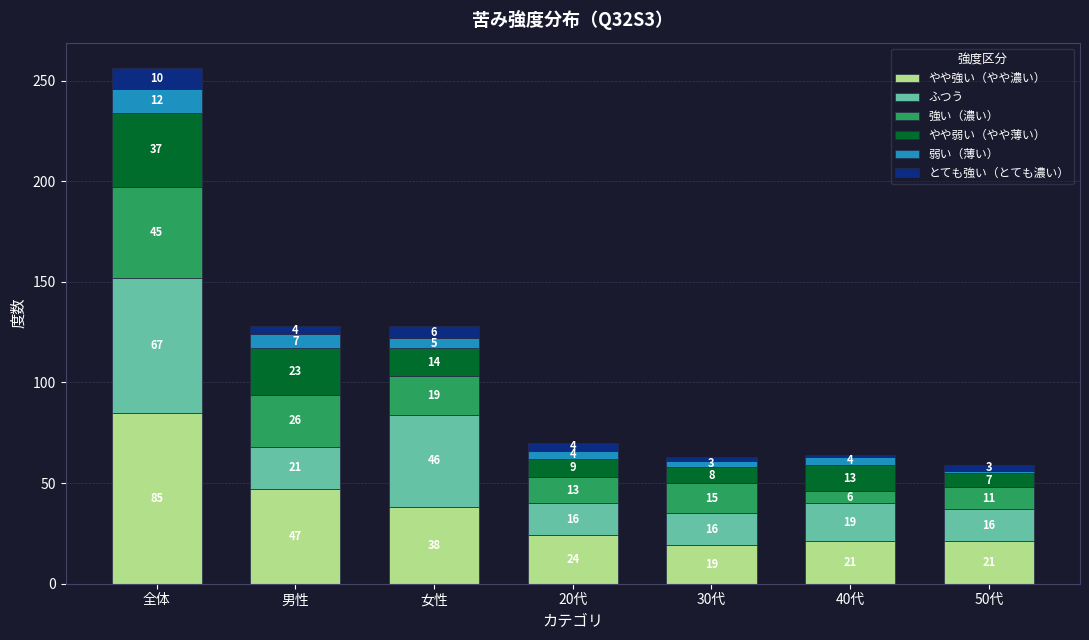

What is the sum of the やや強い（やや濃い） values at 50代 and 30代?

40